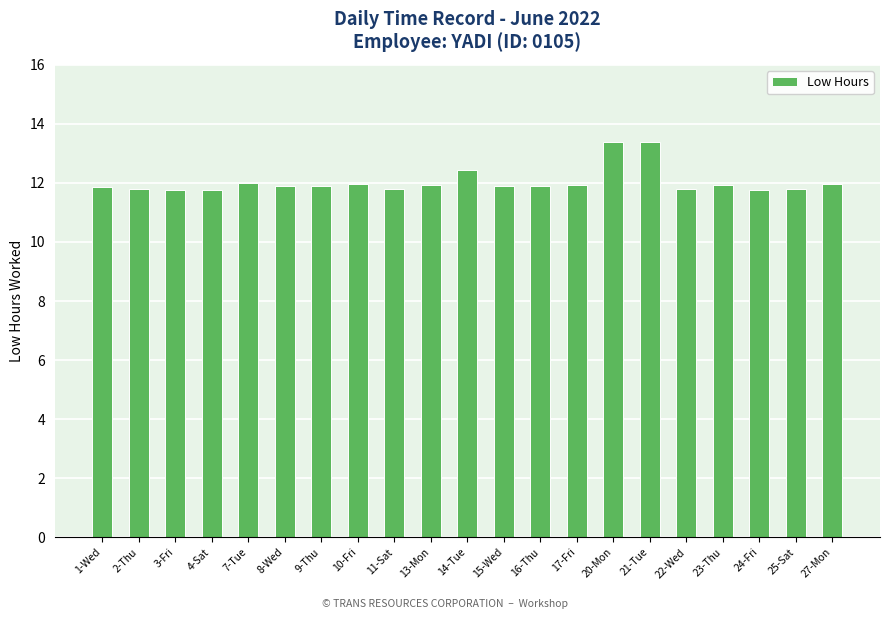

Which has a higher value, 23-Thu or 11-Sat?

23-Thu